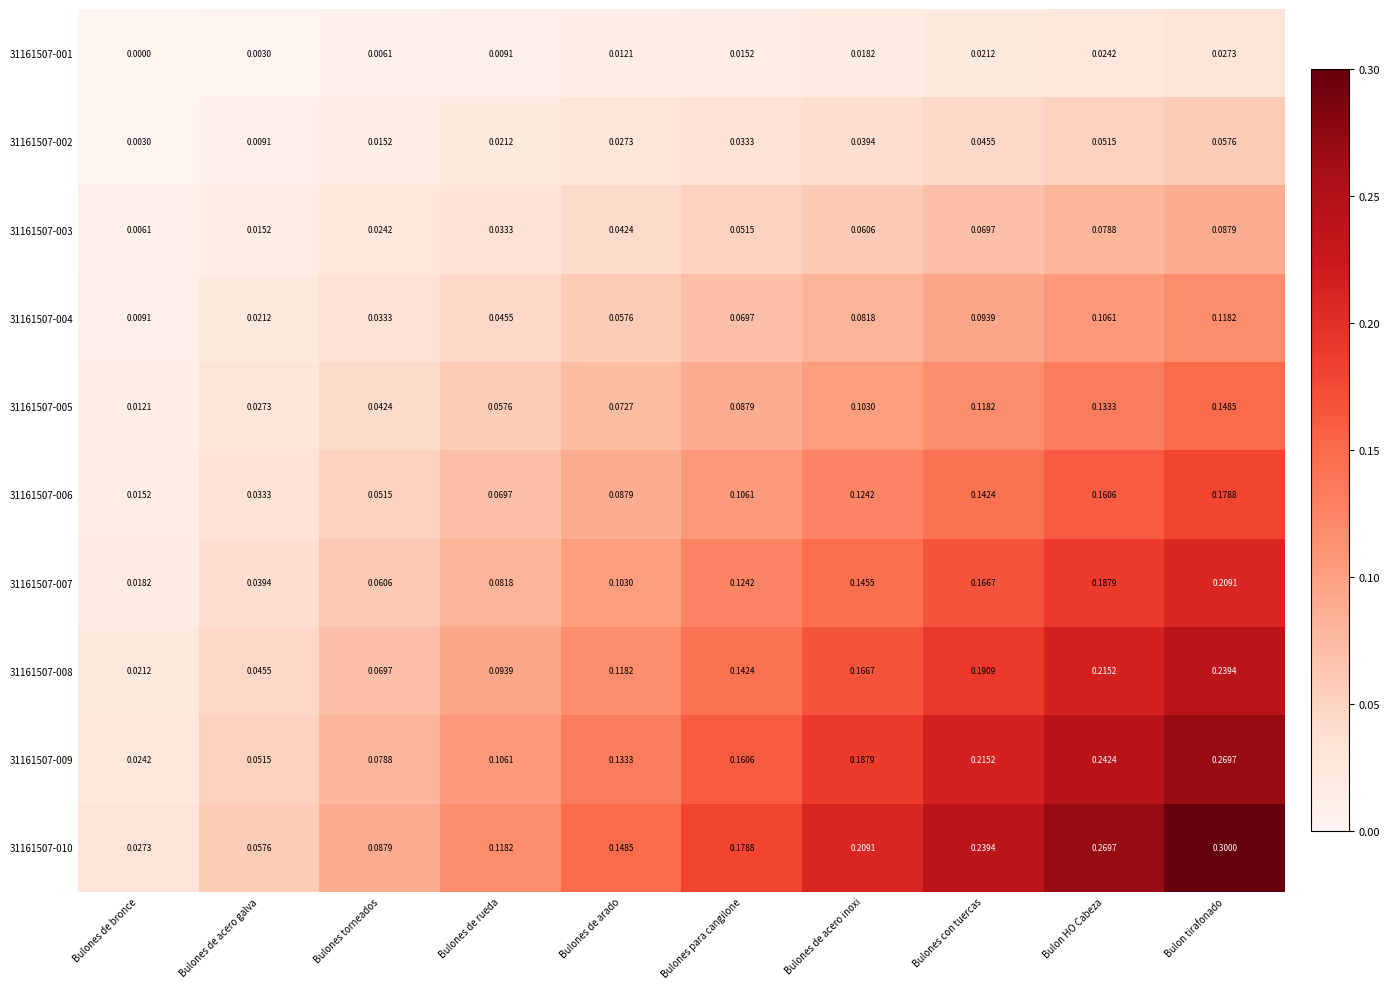

At which category is the sum across all series the highest?

Bulon tirafonado